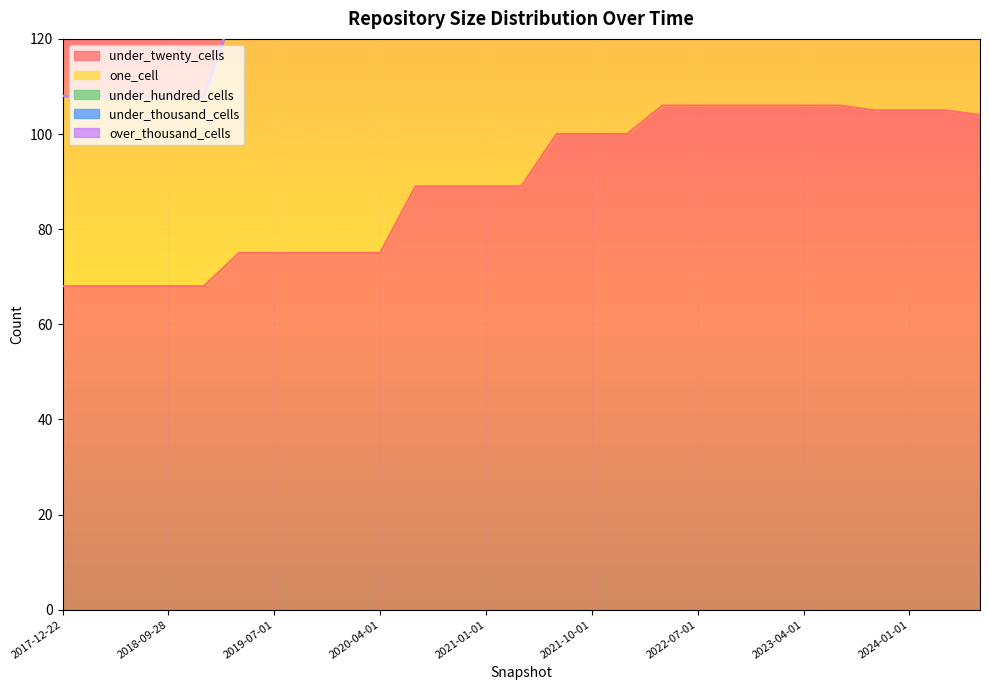

What is the label of the 3rd point from the left?

2018-07-11